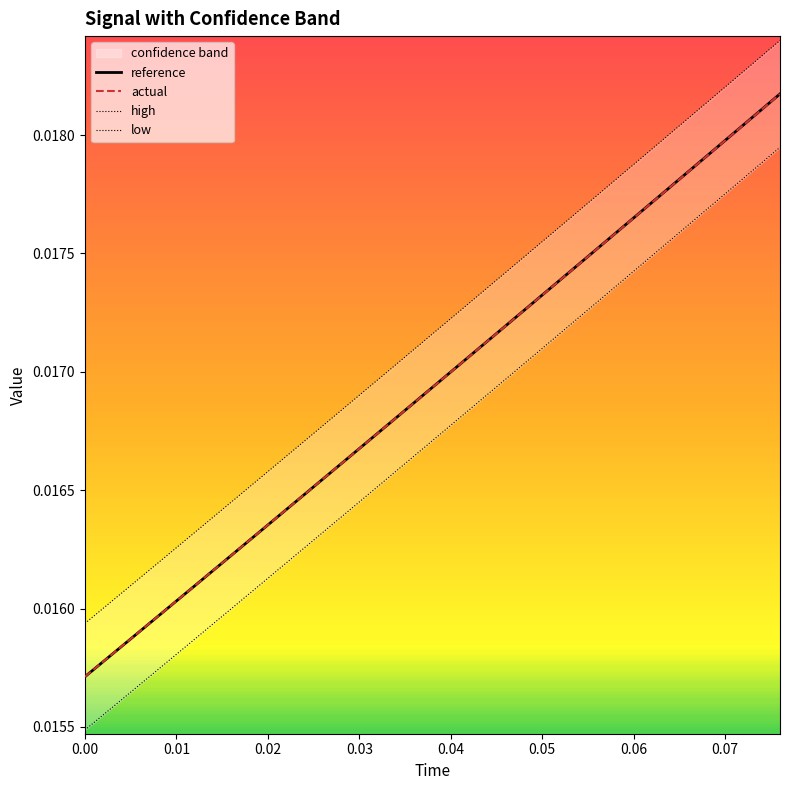

Is it true that actual equals 0.0 at 0.07?

False